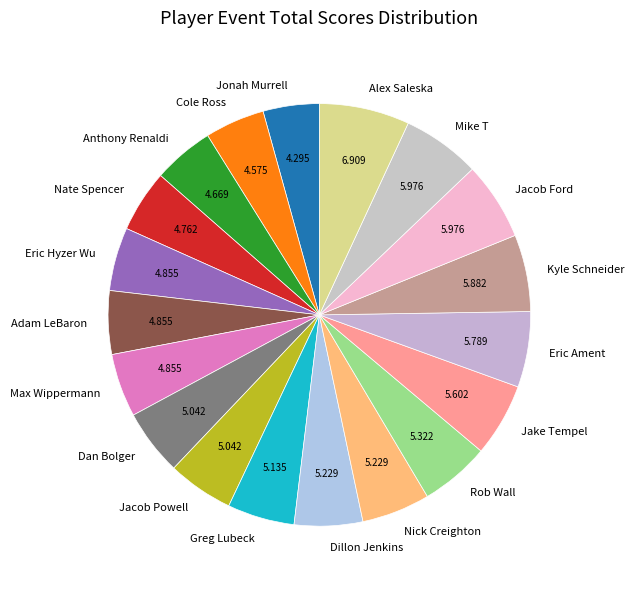

Between Nate Spencer and Eric Ament, which is larger?

Eric Ament